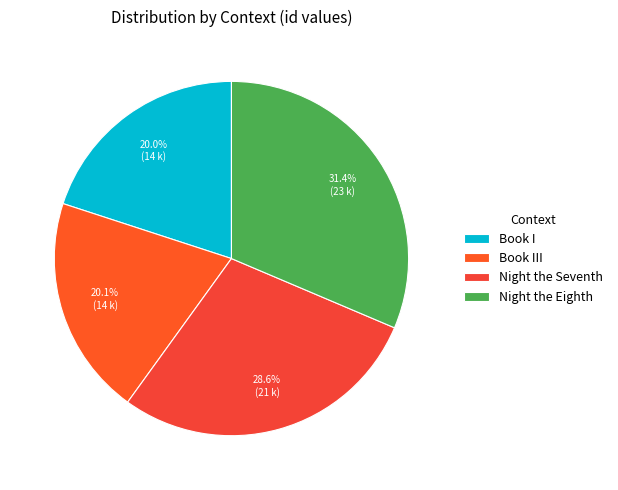

To the nearest percent, what is the average slice percentage?

25%